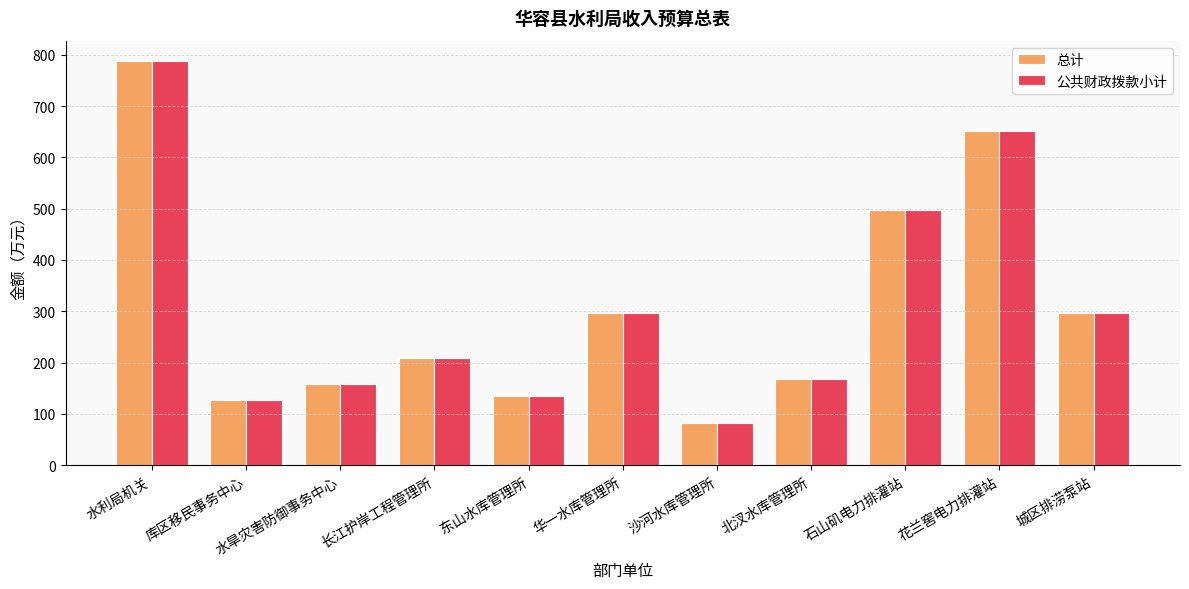

At how many categories does at least one series exceed 380?

3